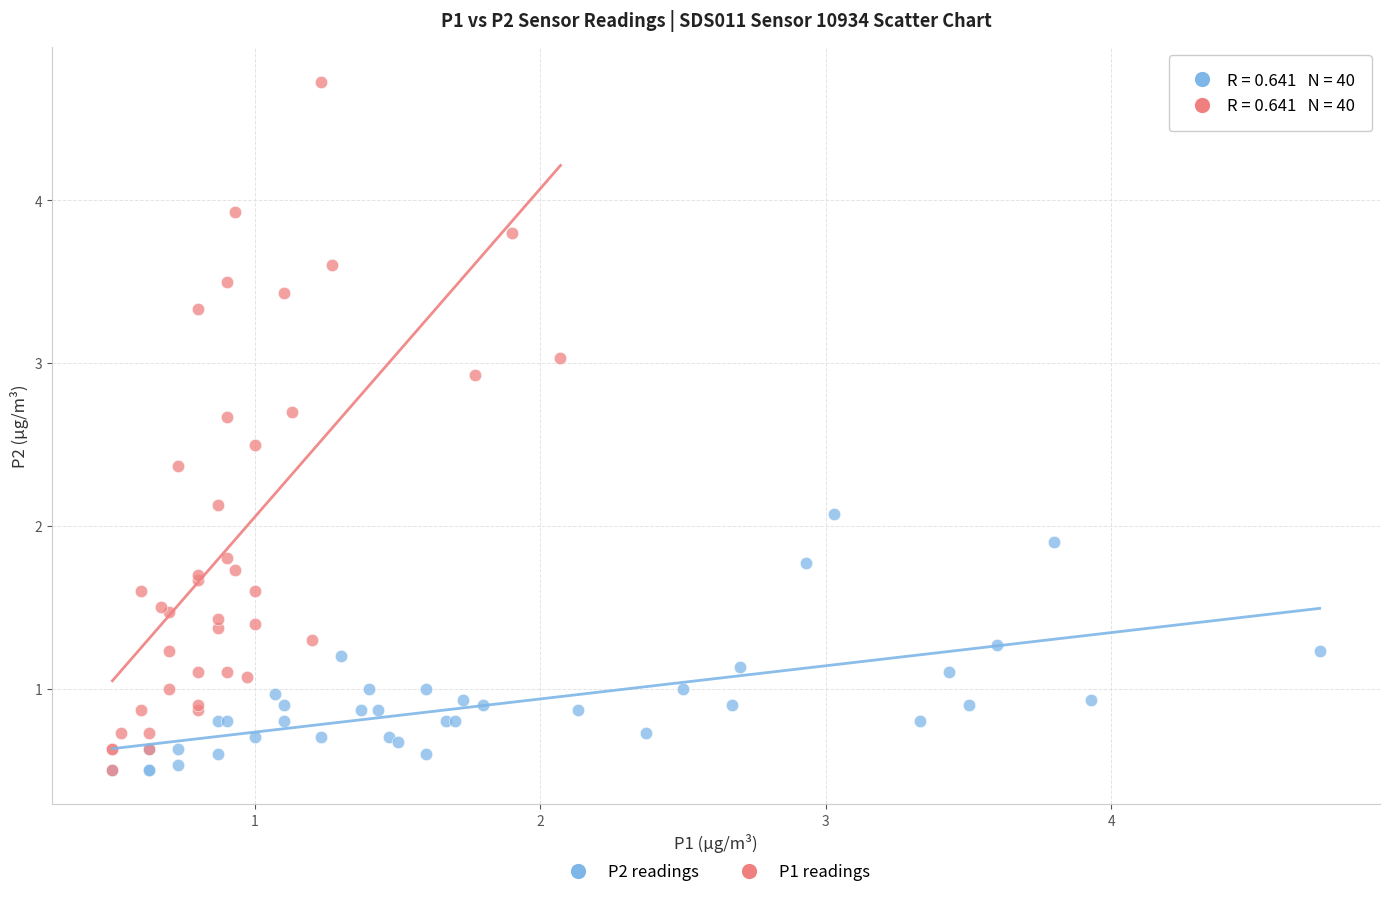

Which series has the largest Y range (max minus min)?

P1 readings